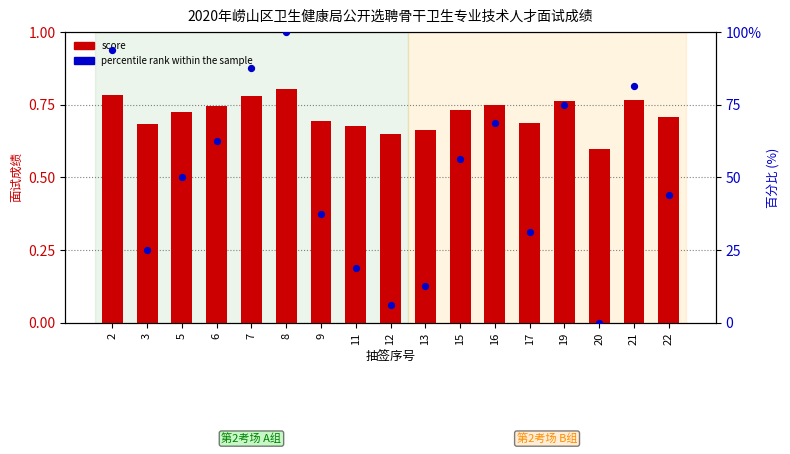

Is the value of score (normalized) at 7 greater than the value of percentile rank within the sample at 12?

Yes